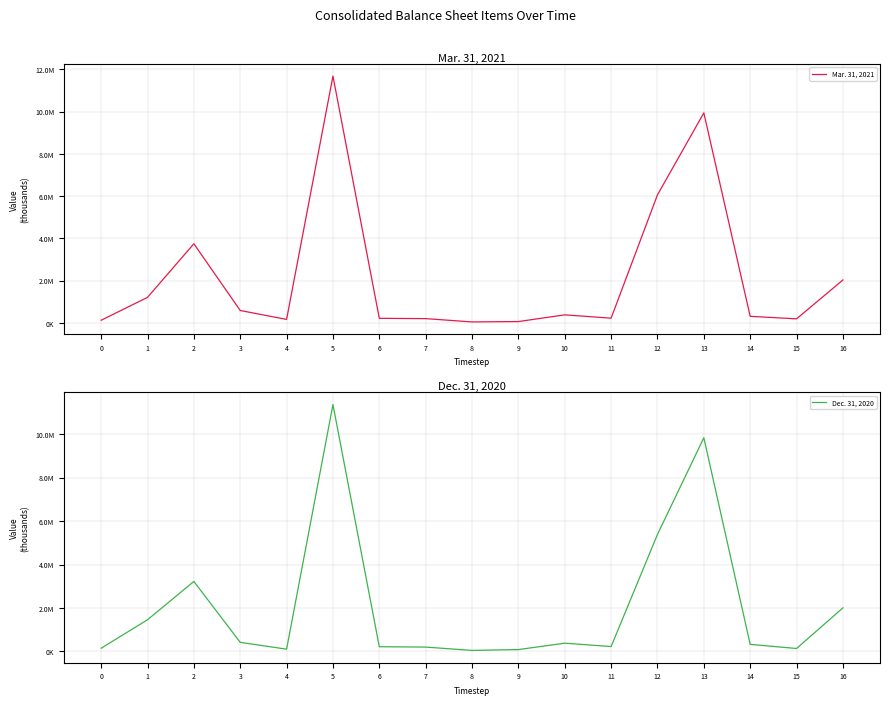

What is the value of the Mar. 31, 2021 point at the 17th from the left?

2031084